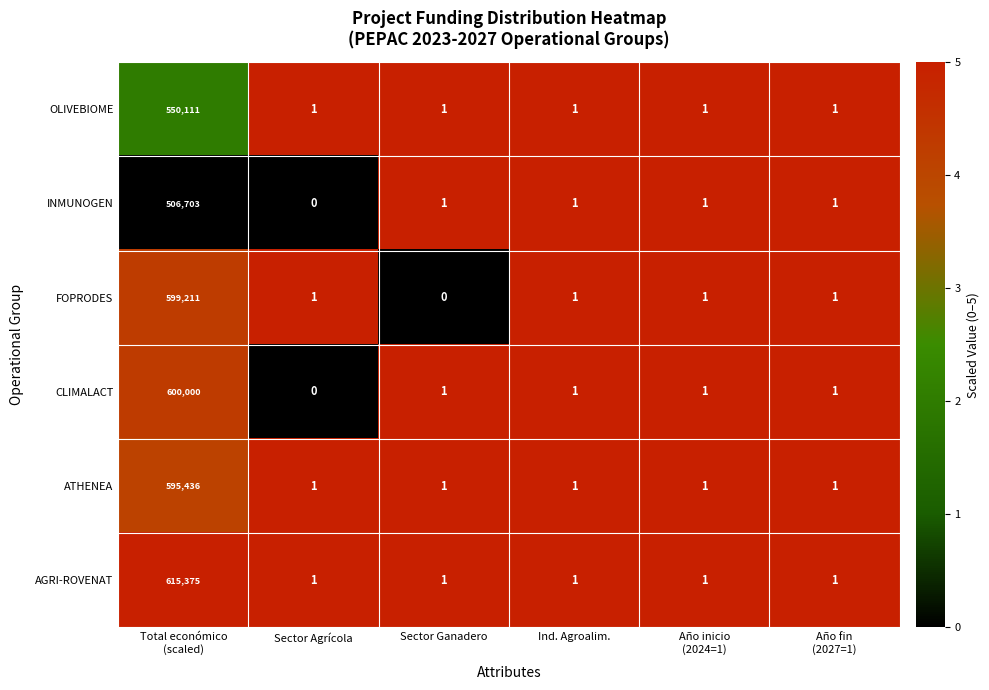

What is the total value across all series at Sector Agrícola?

4